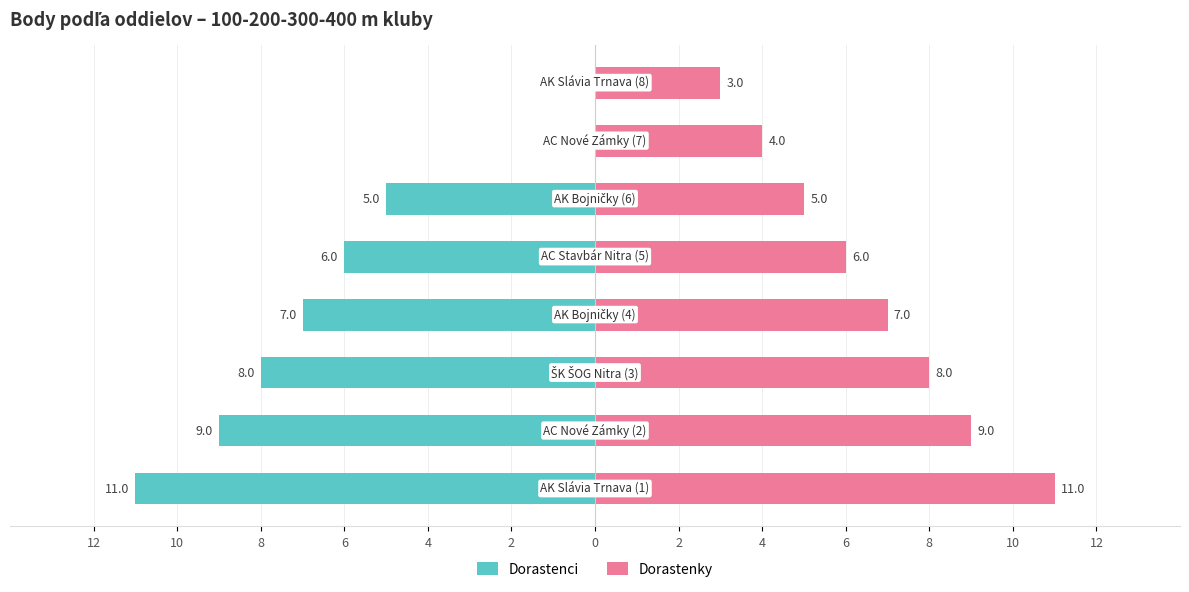

What is the greatest value displayed?

11